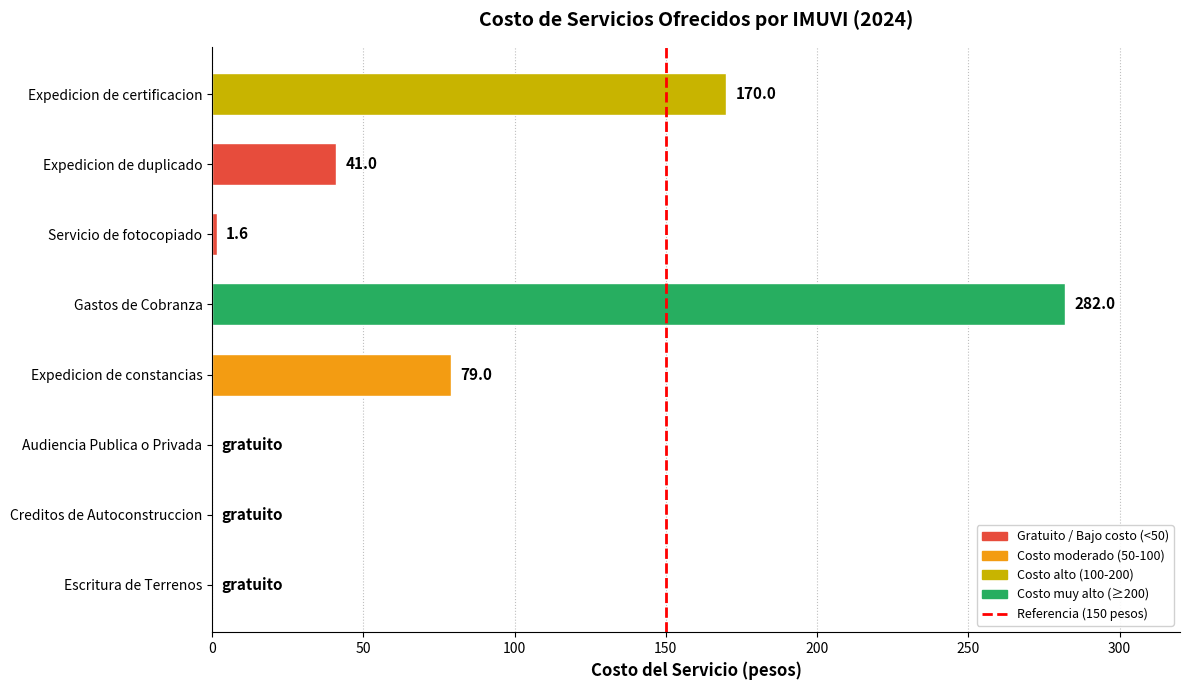

True or false: the data shows 0.0 at Audiencia Publica o Privada.

True